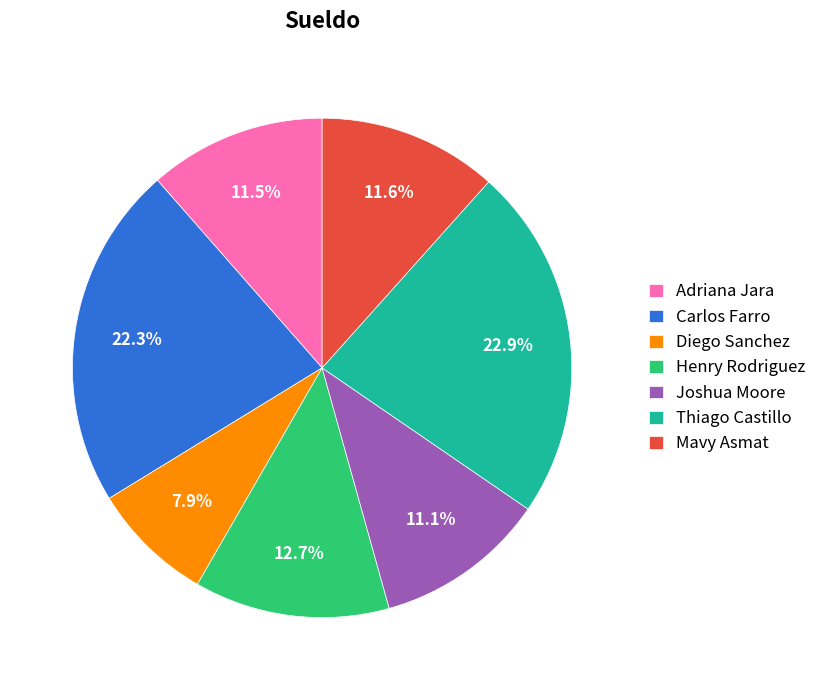

Is Henry Rodriguez the majority of the pie?

No